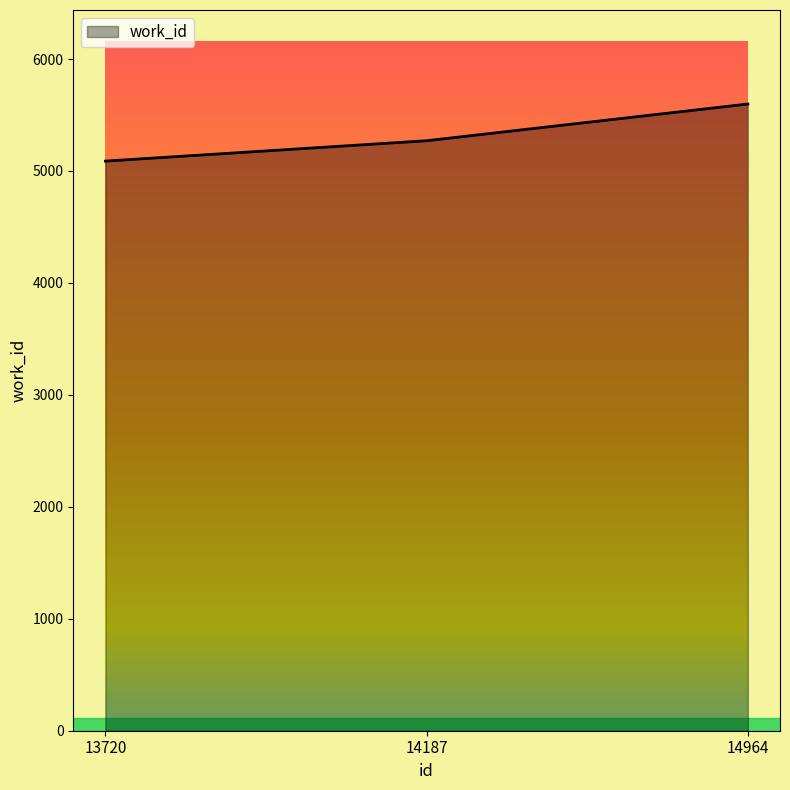

Which category has the lowest value across all series?

13720